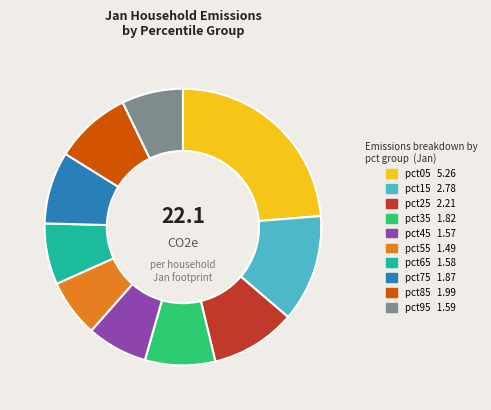

Is the sum of pct95 and pct35 greater than half?

No